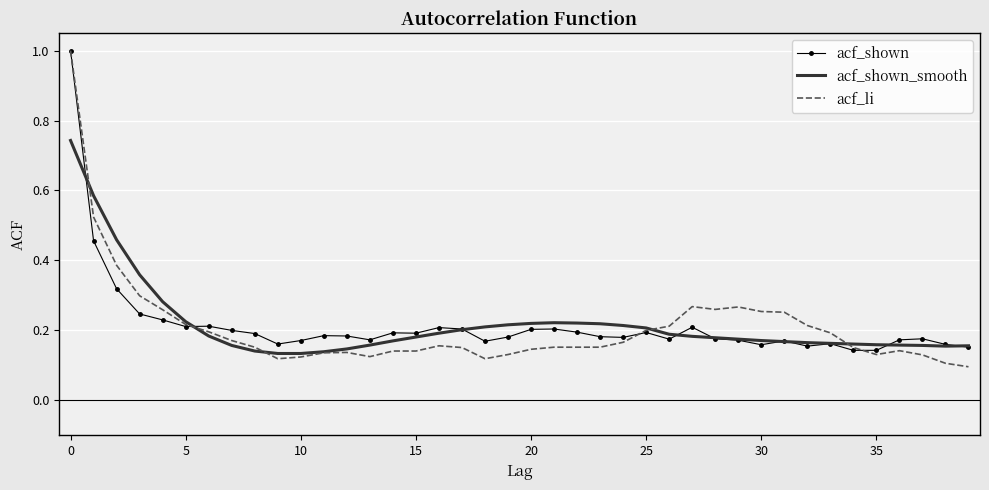

What is the sum of all acf_li values?

8.3